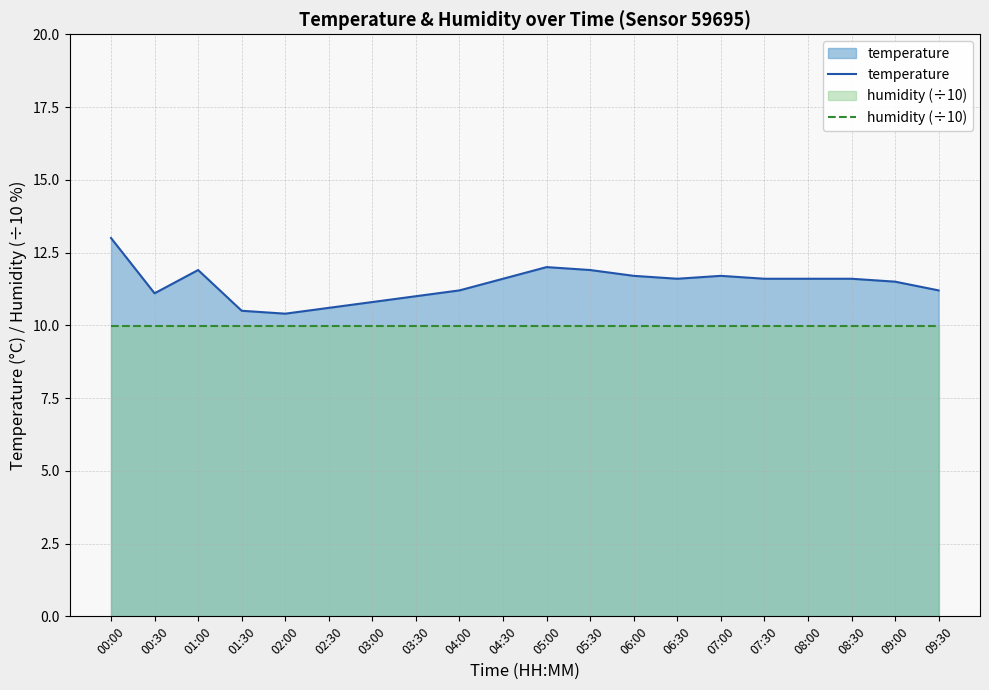

Which series changed the most between 00:00 and 07:30?

temperature